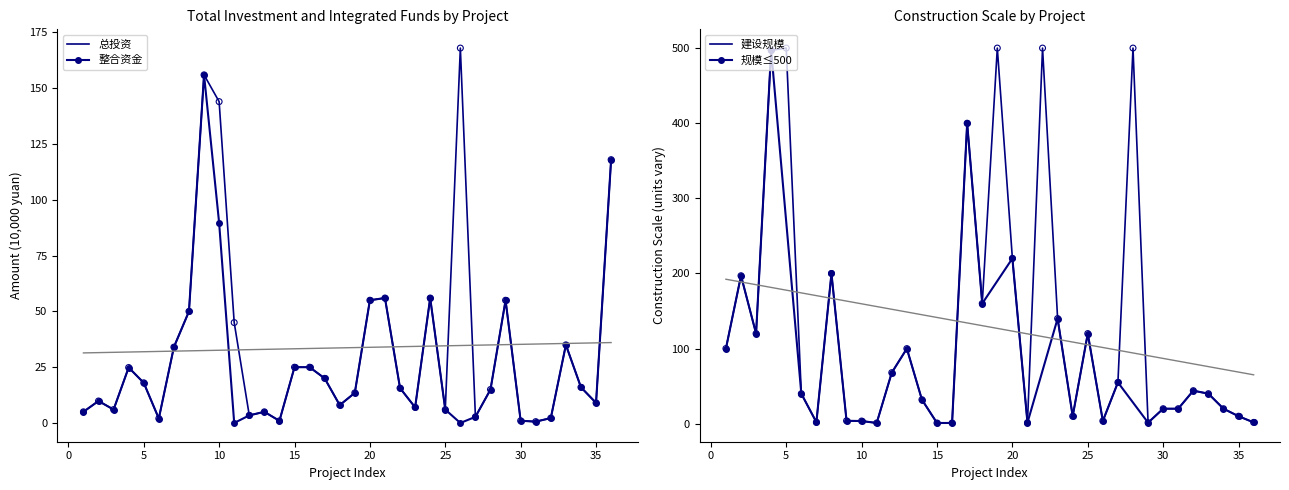

What is the total value across all series at 1?

10.0